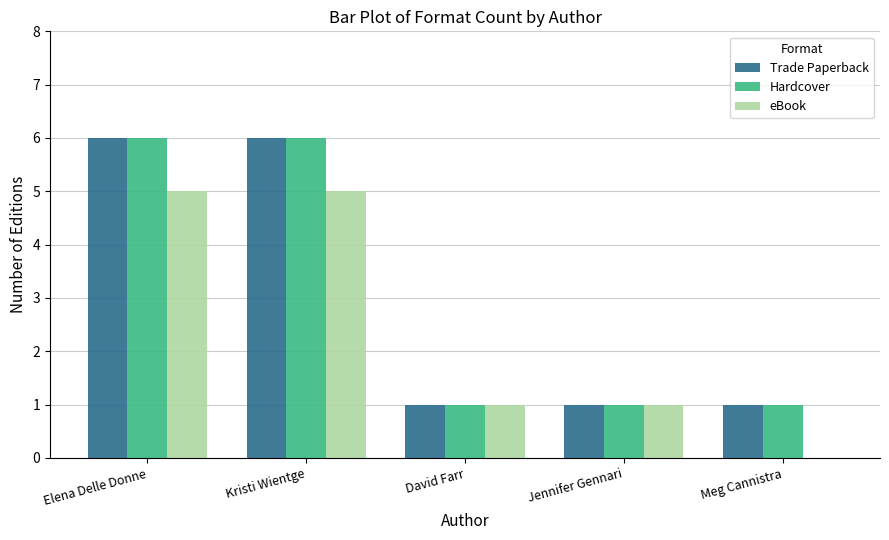

Reading right to left, extract all data points from this chart.

Trade Paperback: Meg Cannistra=1	Jennifer Gennari=1	David Farr=1	Kristi Wientge=6	Elena Delle Donne=6
Hardcover: Meg Cannistra=1	Jennifer Gennari=1	David Farr=1	Kristi Wientge=6	Elena Delle Donne=6
eBook: Meg Cannistra=0	Jennifer Gennari=1	David Farr=1	Kristi Wientge=5	Elena Delle Donne=5